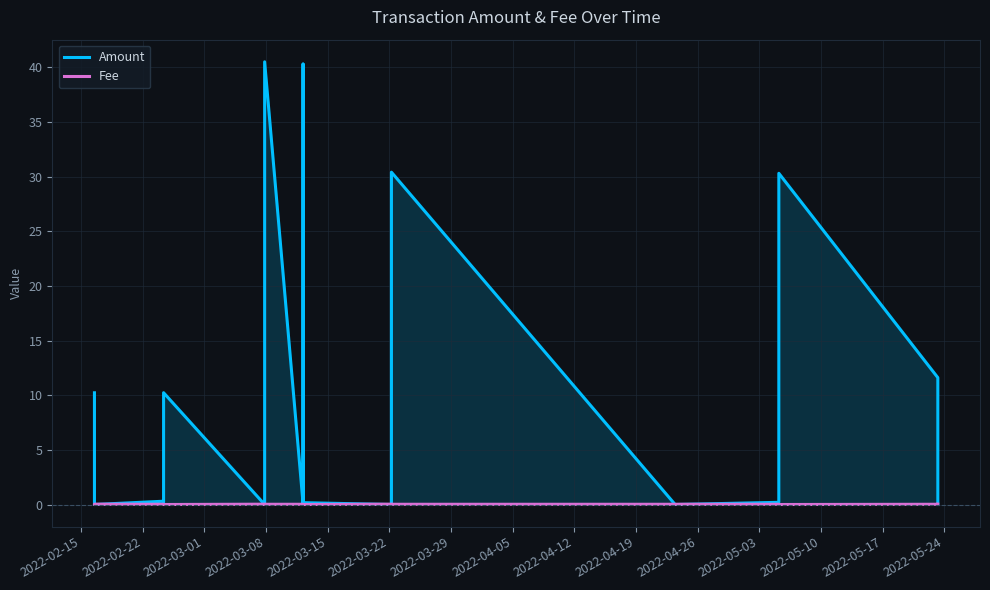

How many lines are shown in the chart?

2